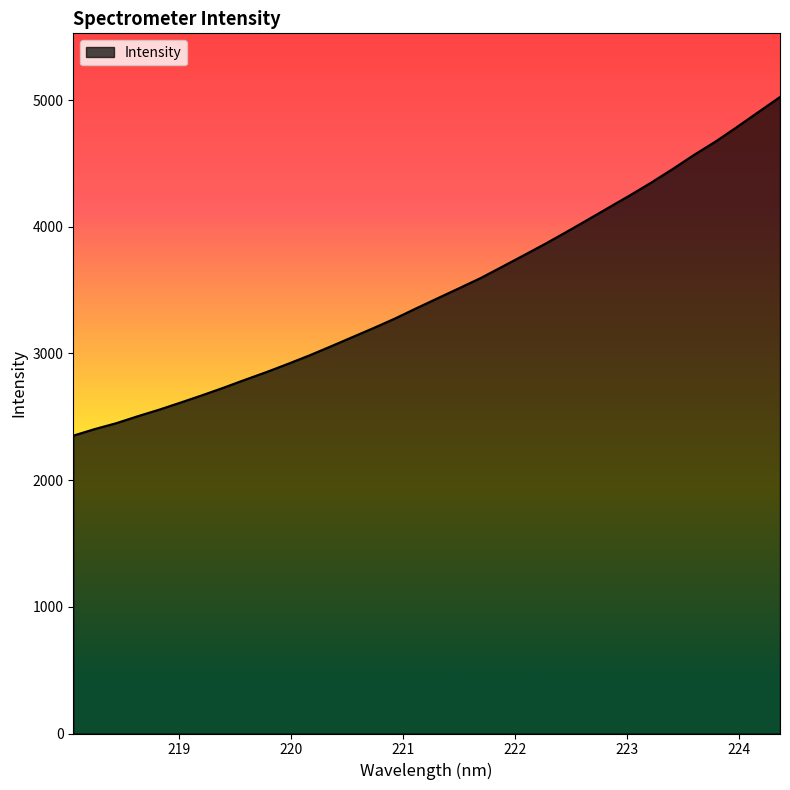

What is the difference between the maximum and minimum values?

2672.9